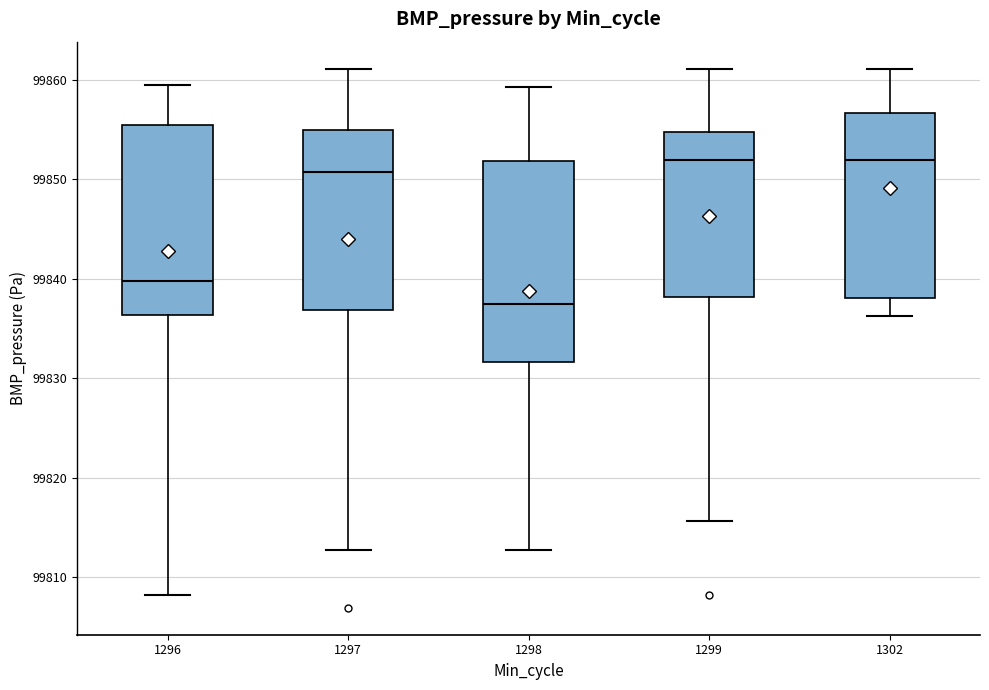

Where does the median line of the box at x = 1298 sit on the y-axis? The values are not printed on the chart, so give them approximately, as read against the axis.

99838